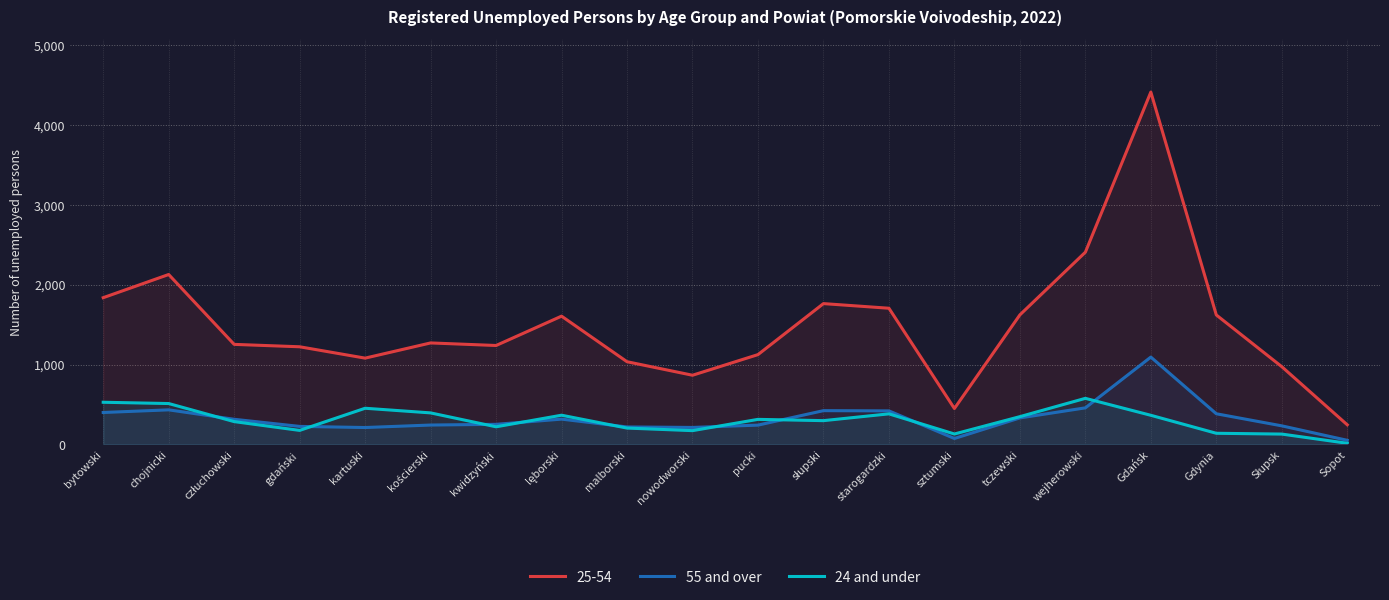

How many intersections are there between 24 and under and 55 and over?

9